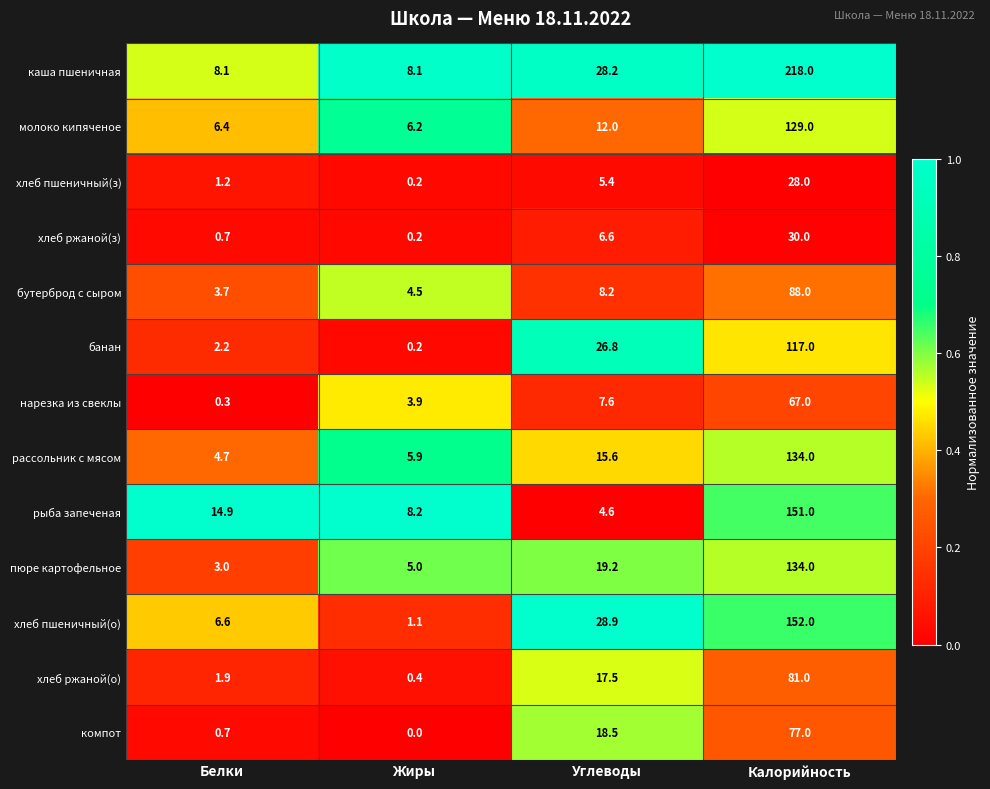

What is the average value of the молоко кипяченое series?

38.4